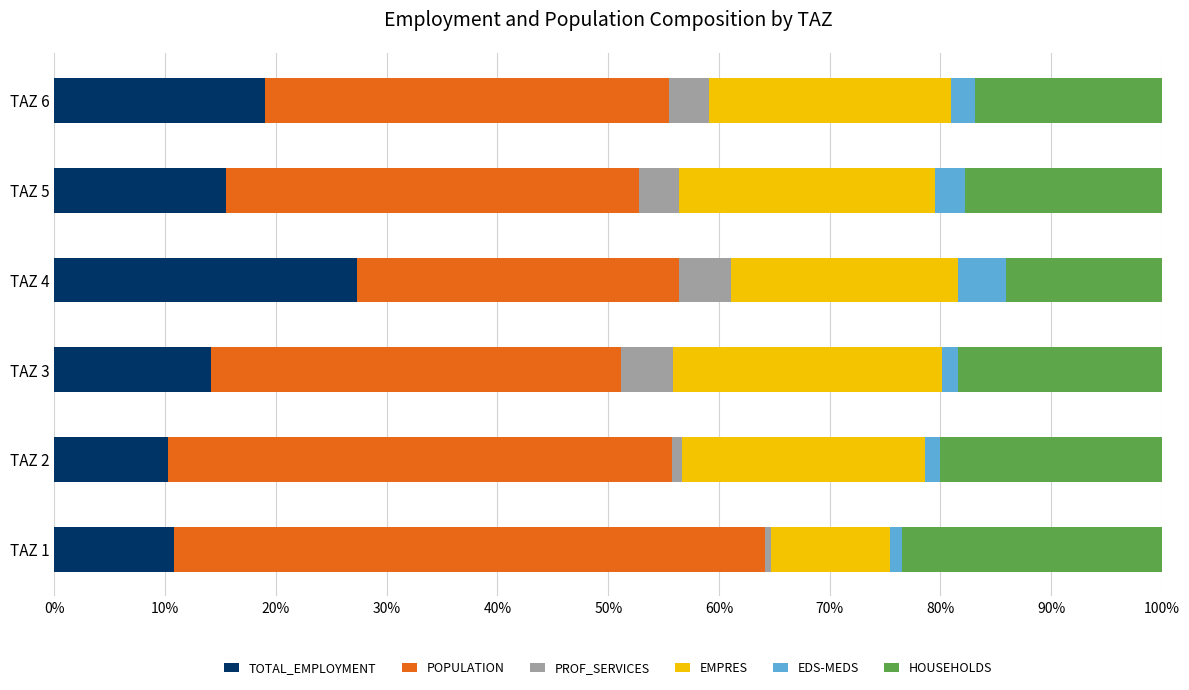

Which category has the highest value in the TOTAL_EMPLOYMENT series?

TAZ 4